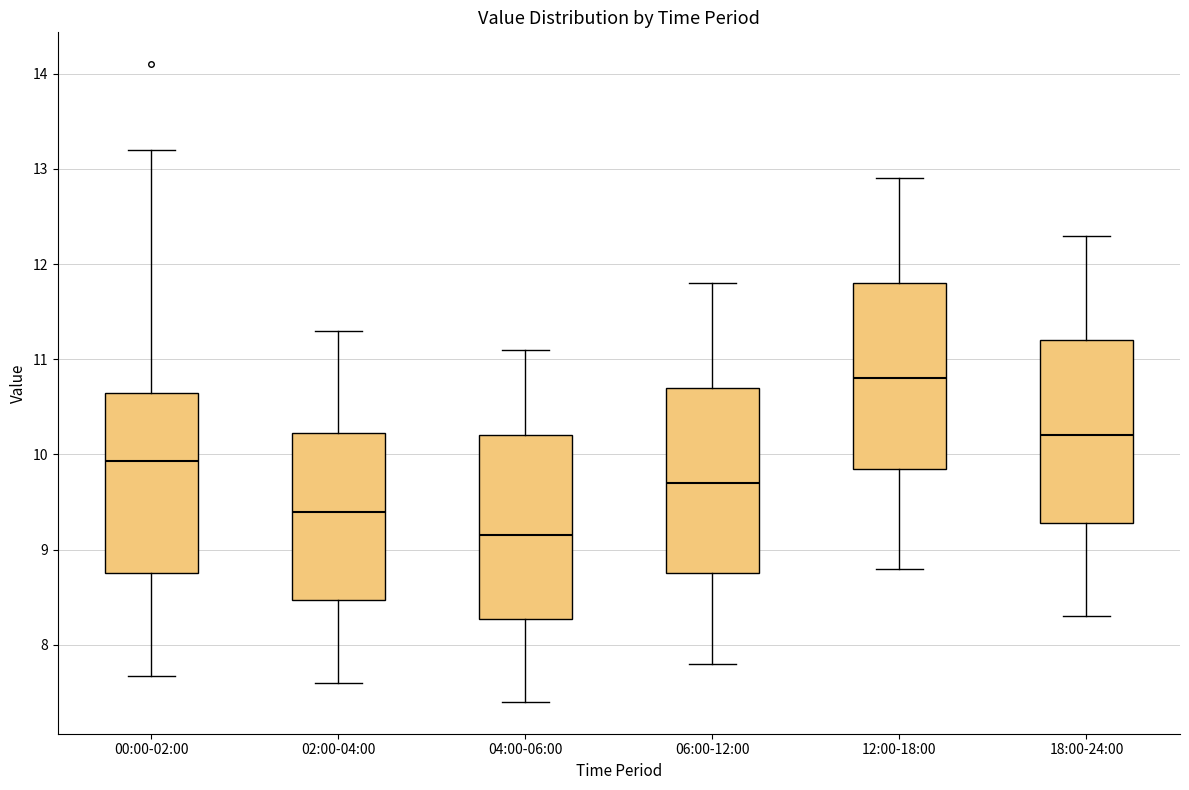

Where does the median line of the box for 12:00-18:00 sit on the y-axis? The values are not printed on the chart, so give them approximately, as read against the axis.

10.8